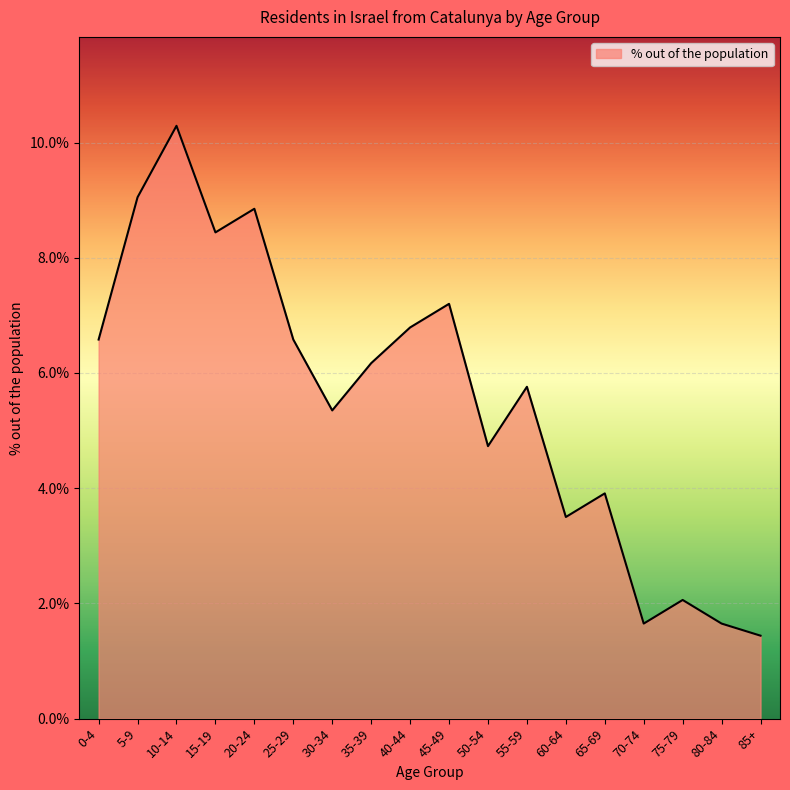

Does the chart have visible grid lines?

Yes